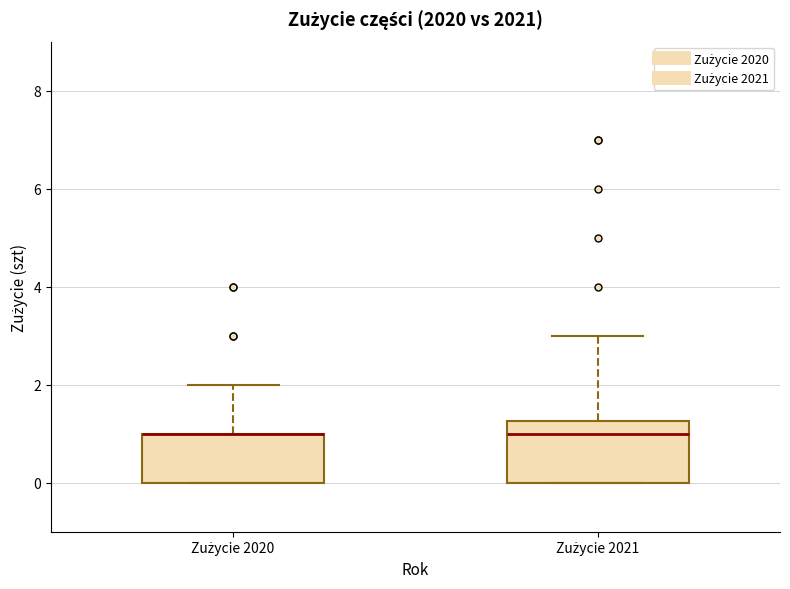

Comparing the boxes themselves (not the whiskers), which one is the tallest?

Zużycie 2021